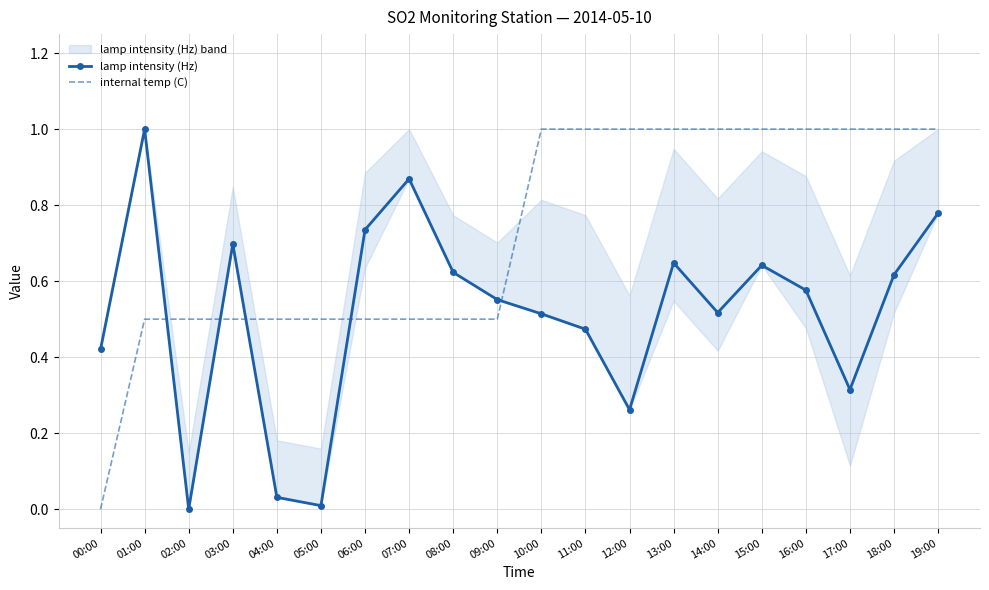

What is the total value across all series at 01:00?

1.5